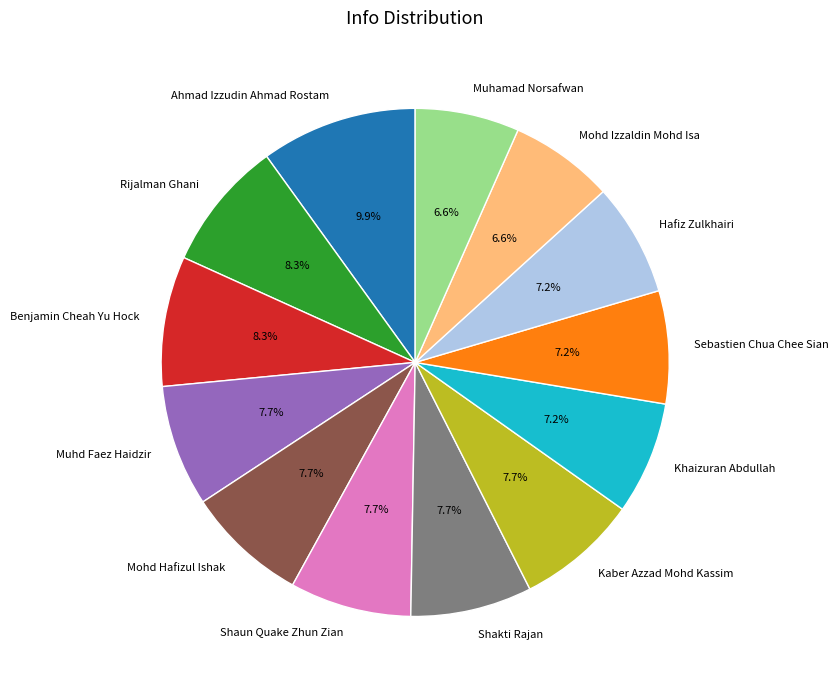

What is the ratio of the value at Ahmad Izzudin Ahmad Rostam to the value at Khaizuran Abdullah?

1.4